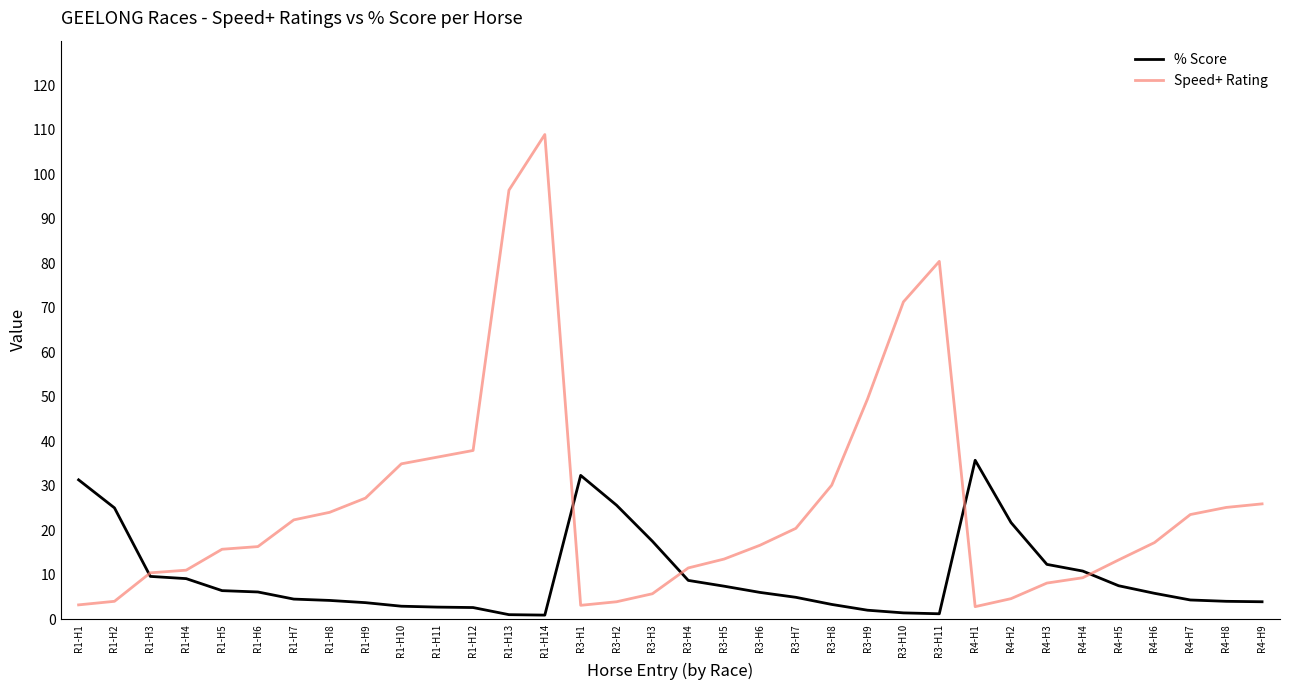

How many times do Speed+ Rating and % Score cross each other?

5